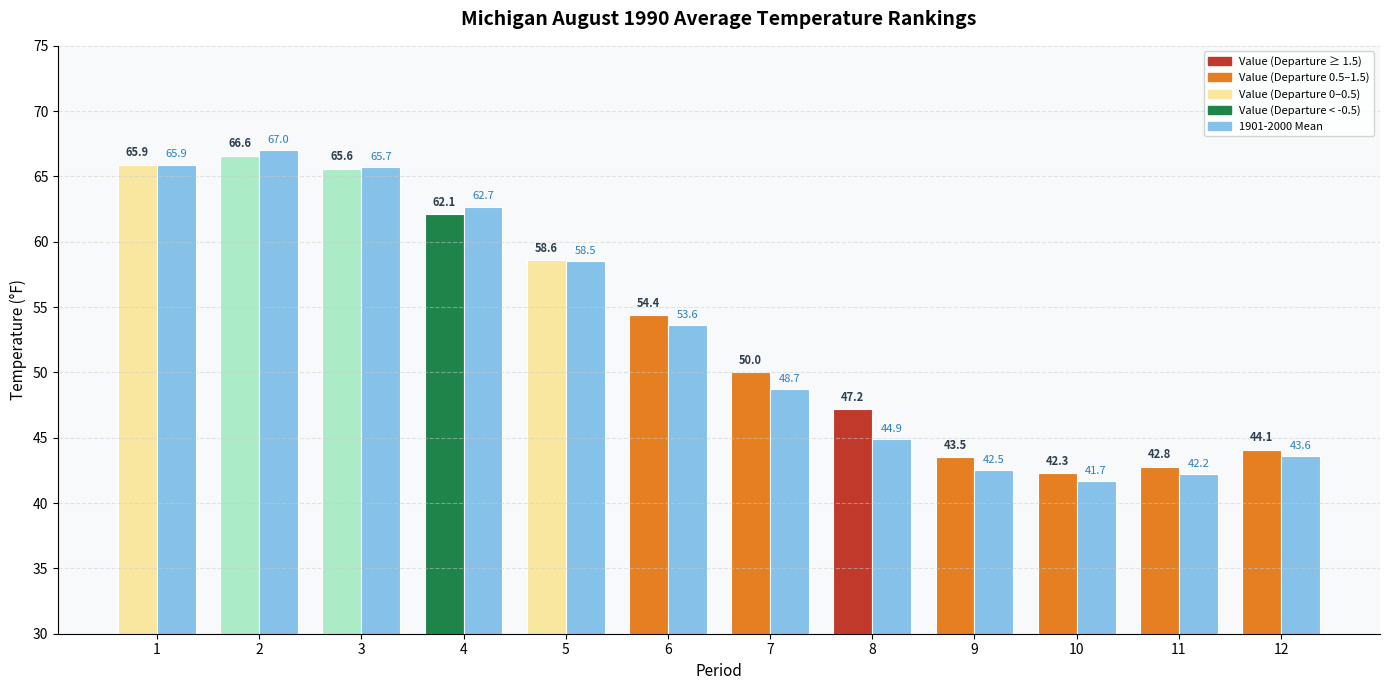

How many series are shown in this chart?

2